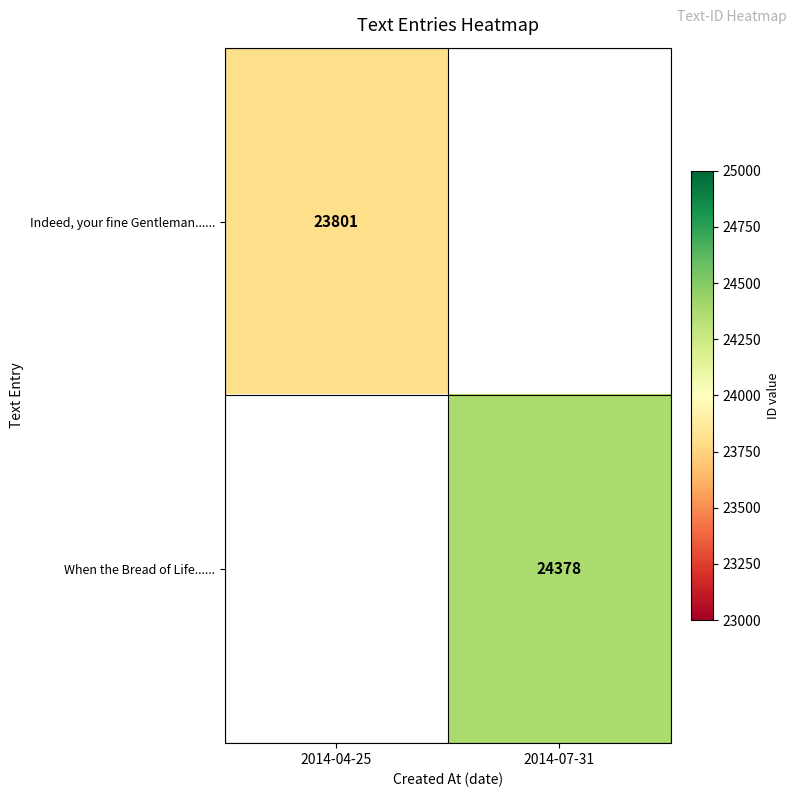

Is the value of Indeed, your fine Gentleman...... at 2014-04-25 greater than the value of When the Bread of Life...... at 2014-07-31?

No